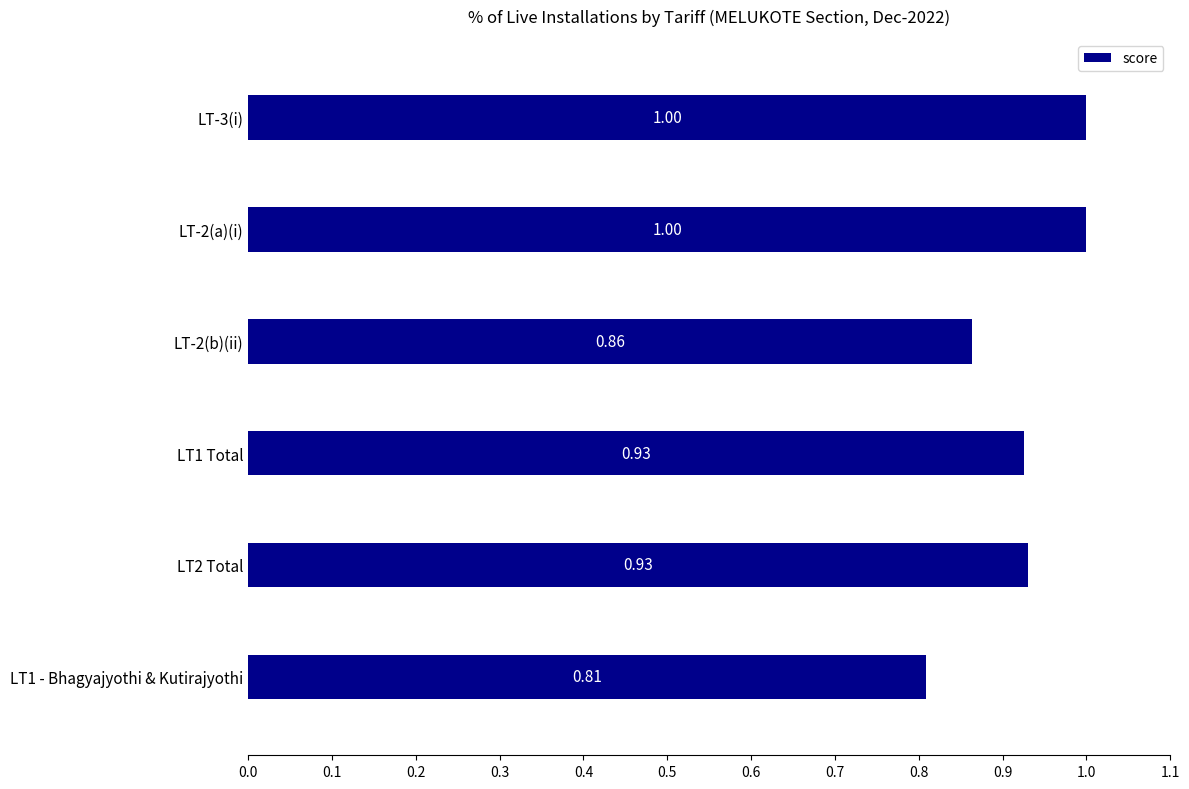

What is the ratio of the value at LT-3(i) to the value at LT-2(a)(i)?

1.0